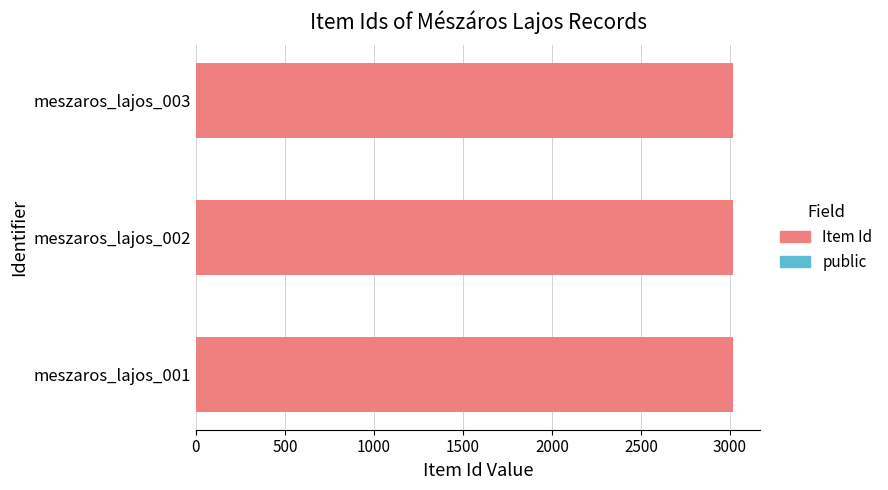

How many data points does each series have?

3